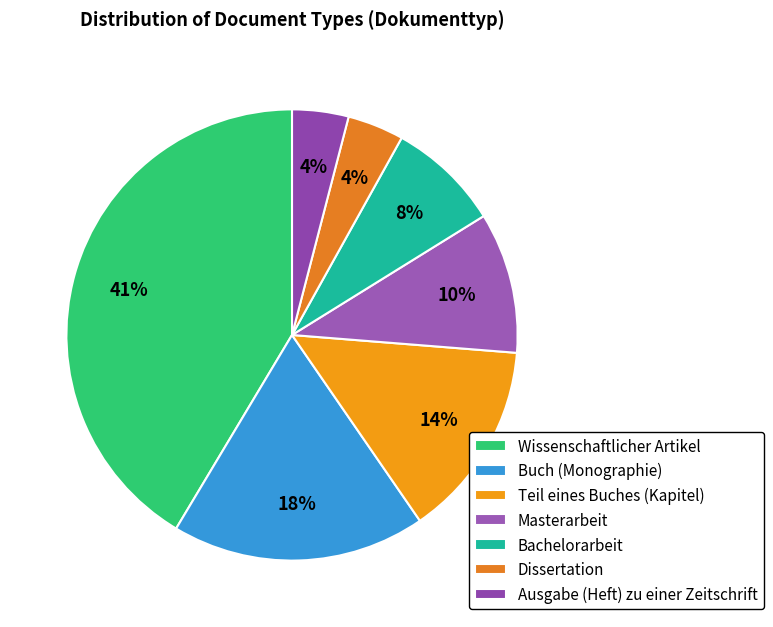

Does Bachelorarbeit account for over 50% of the chart?

No